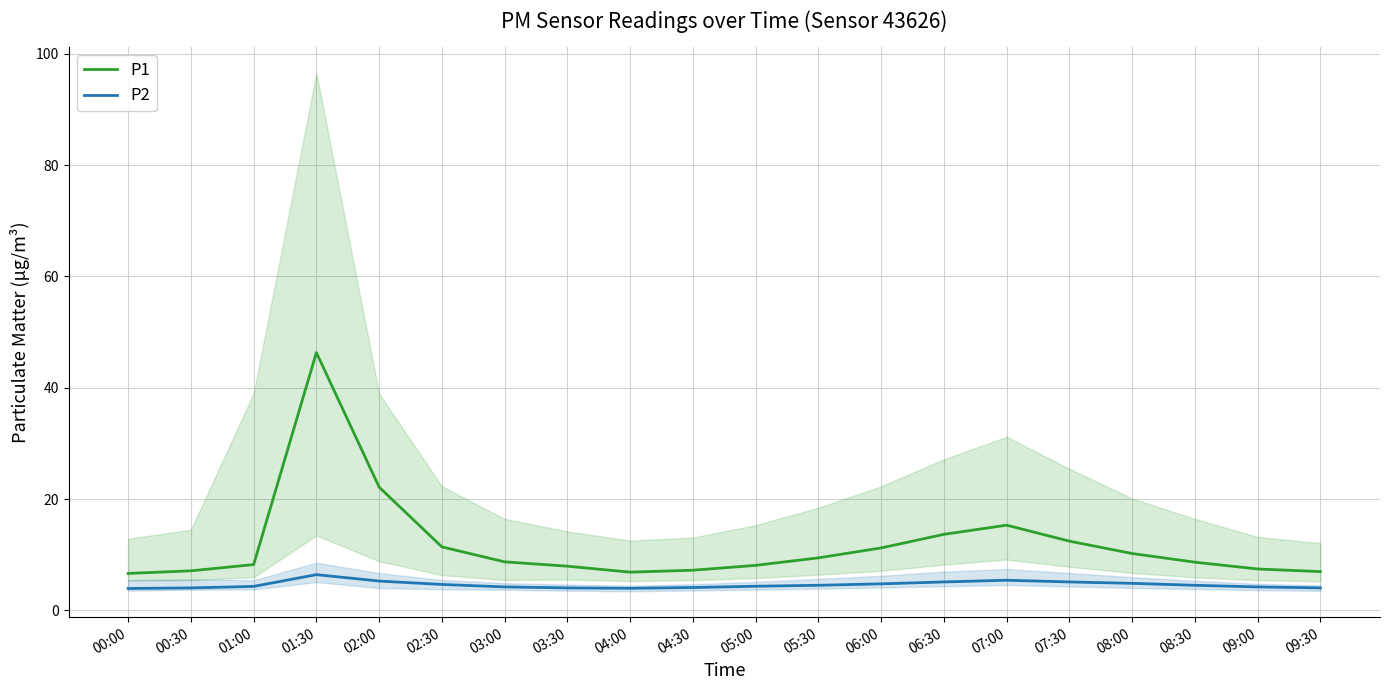

What is the total value across all series at 04:30?

11.4